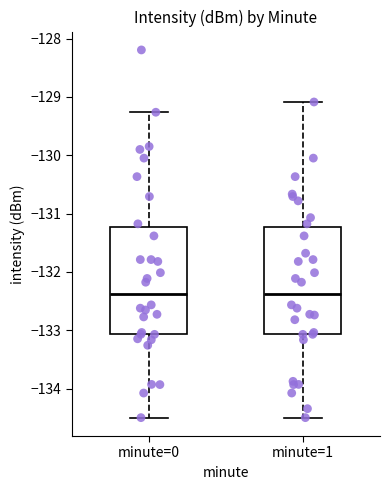

Where does the upper whisker of the box for minute=1 end on the y-axis? The values are not printed on the chart, so give them approximately, as read against the axis.

-129.1